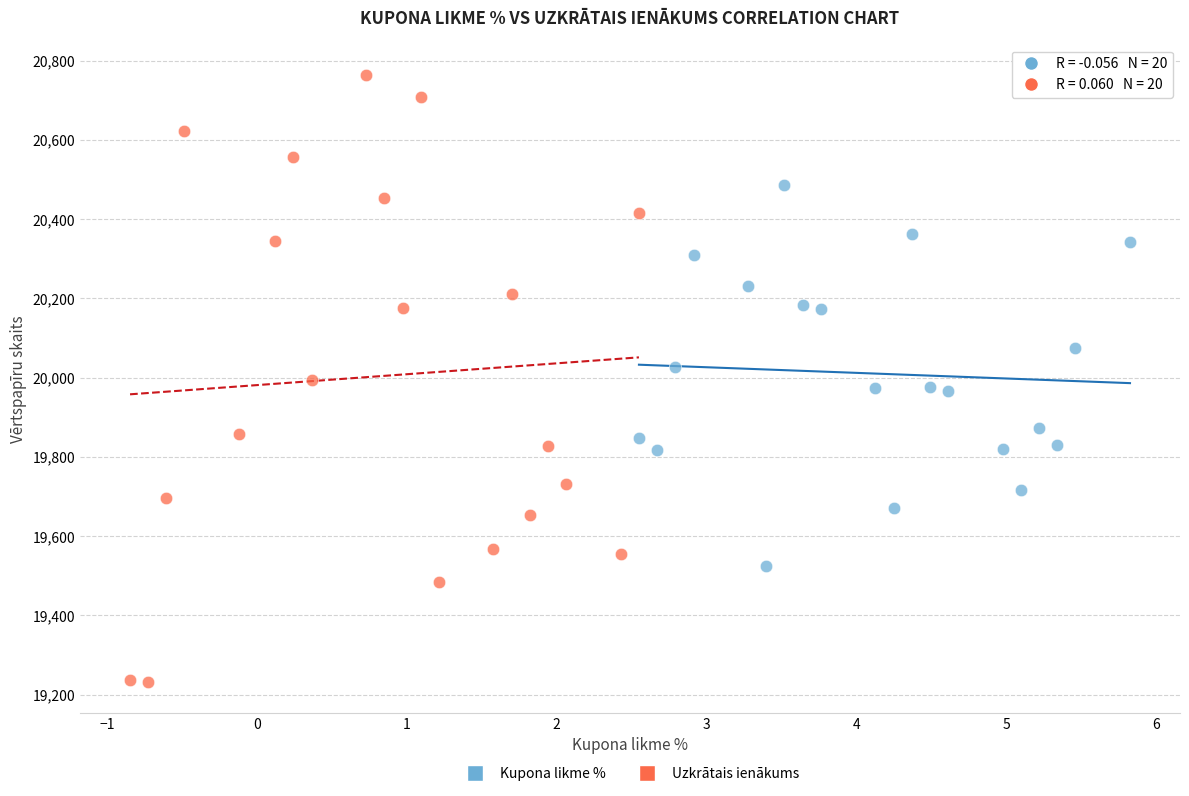

Which series has the largest Y range (max minus min)?

Uzkrātais ienākums